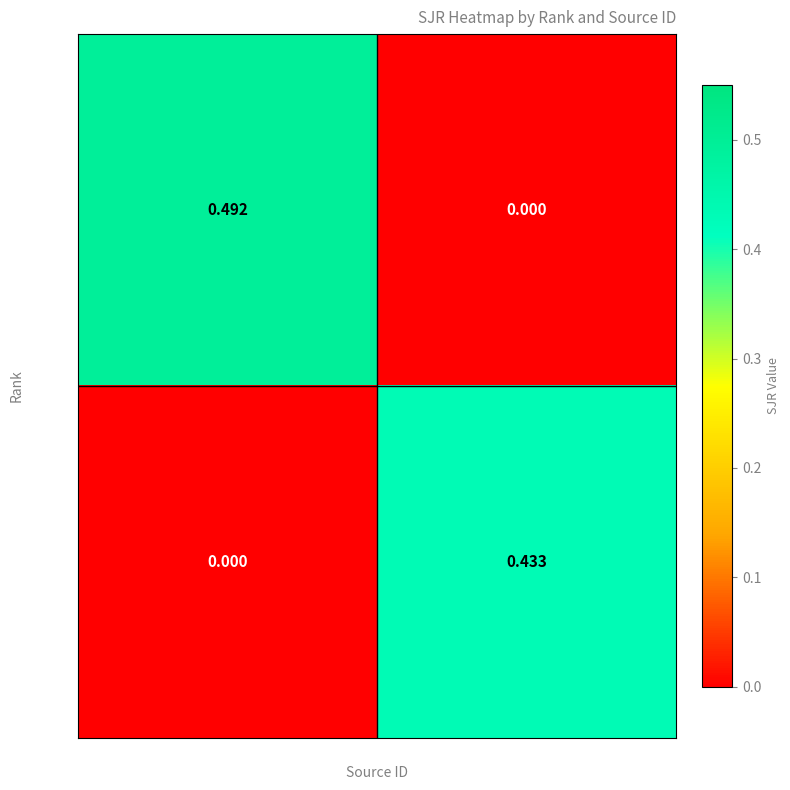

Is the value of Rank 2 at 21100845659 greater than the value of Rank 1 at 21100845659?

Yes